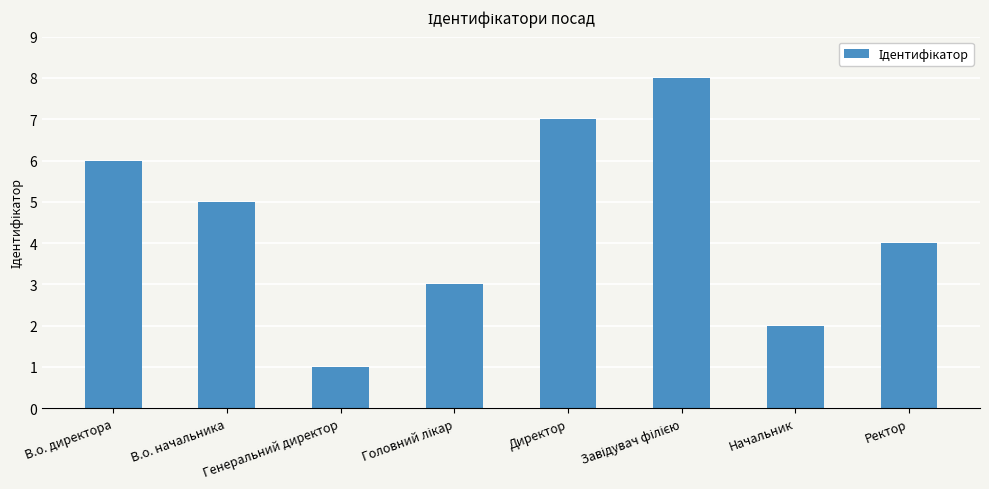

True or false: the data shows 5 at В.о. начальника.

True